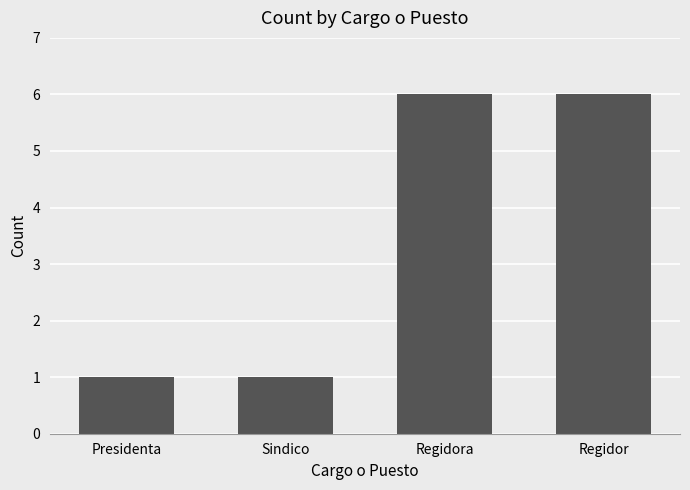

What is the maximum value shown in the chart?

6